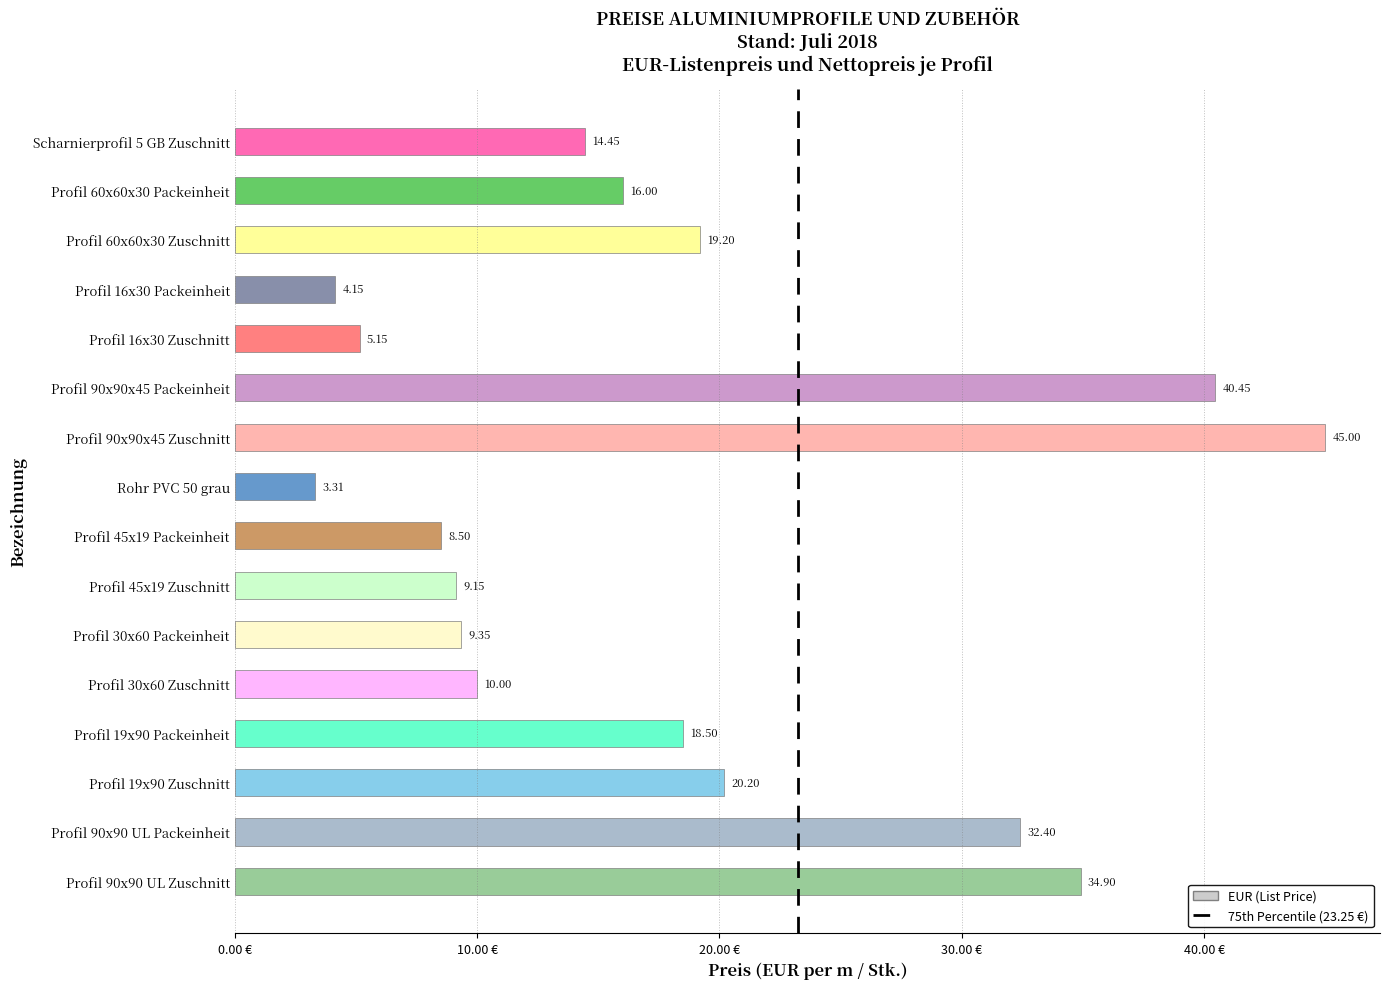

Approximately how many times larger is the value at Profil 90x90x45 Packeinheit compared to Profil 16x30 Zuschnitt?

7.9